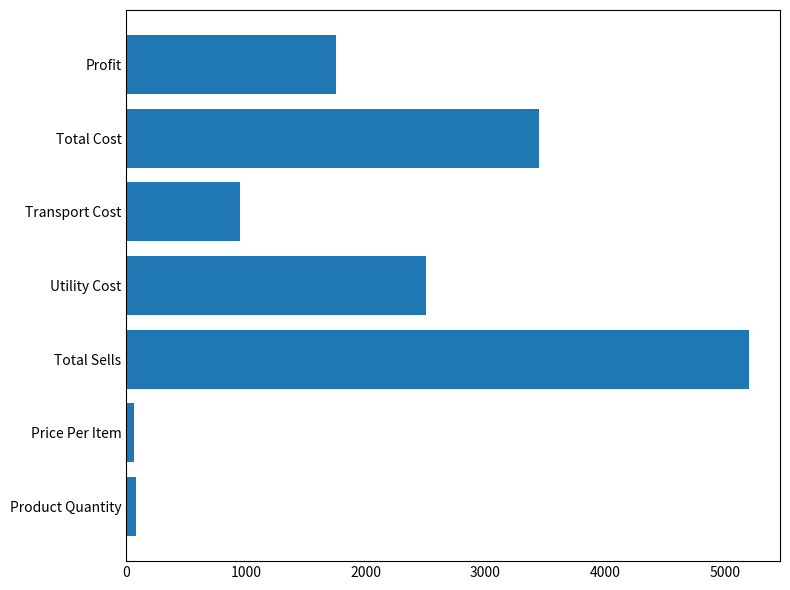

Which category has the highest value across all series?

Total Sells